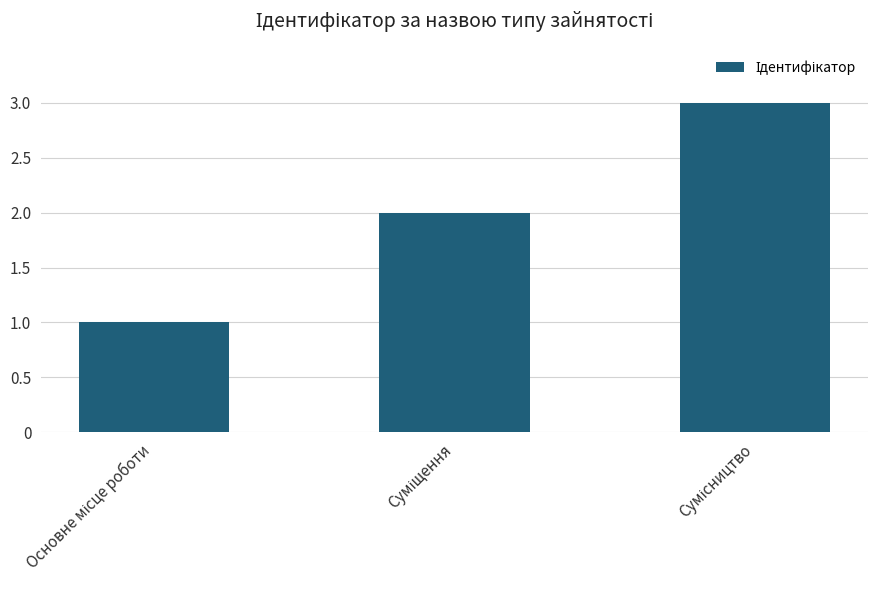

What is the maximum value shown in the chart?

3